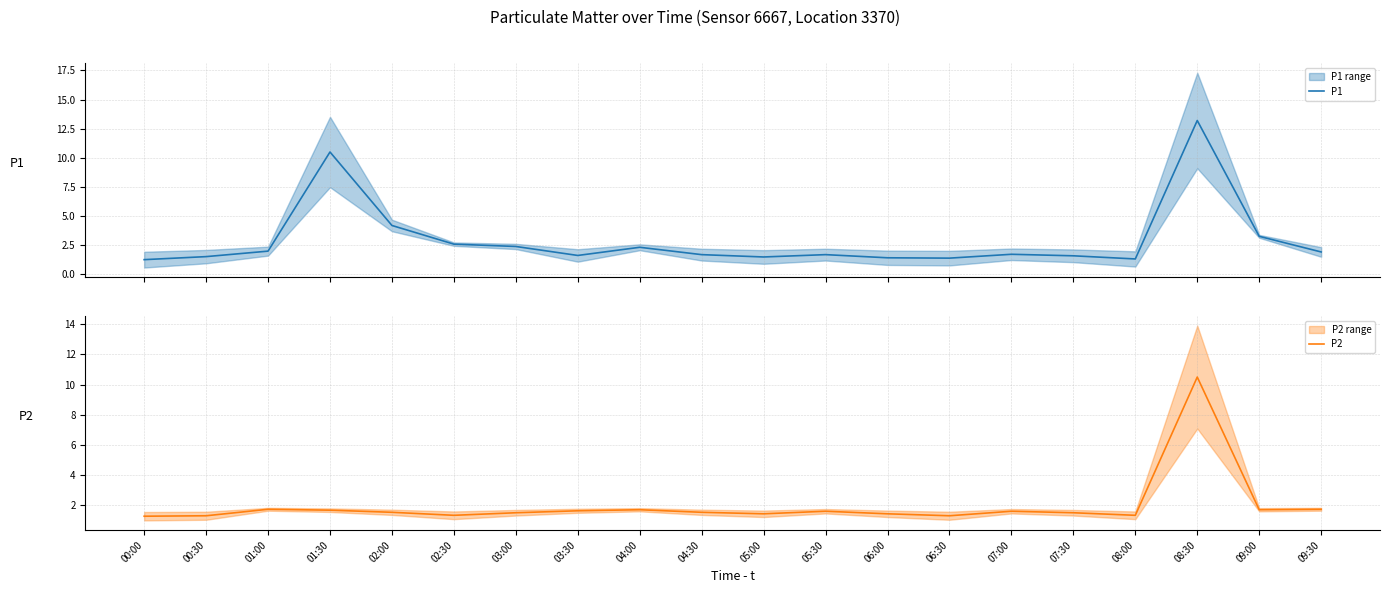

How many lines are shown in the chart?

2